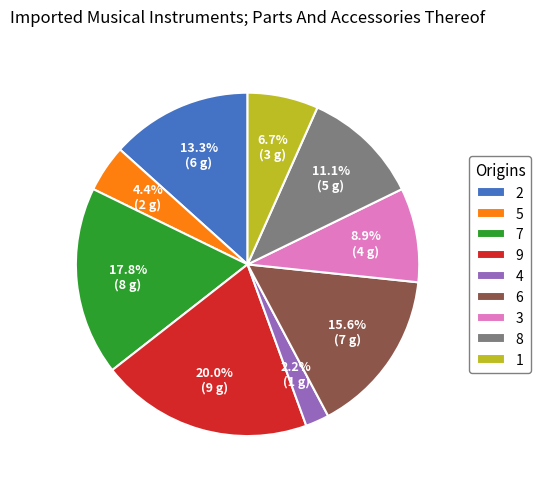

Does 3 represent more than half of the total?

No